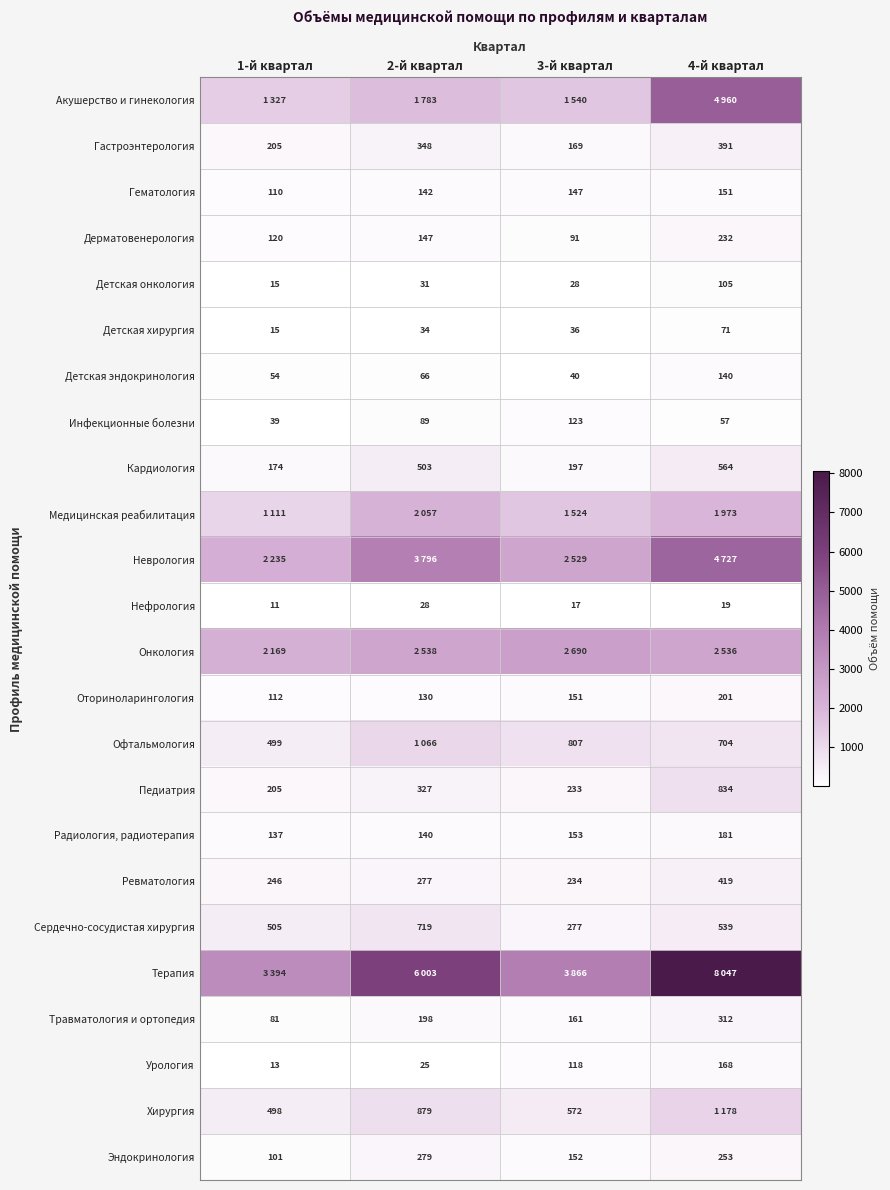

How many values in the Детская хирургия series are below 36?

2